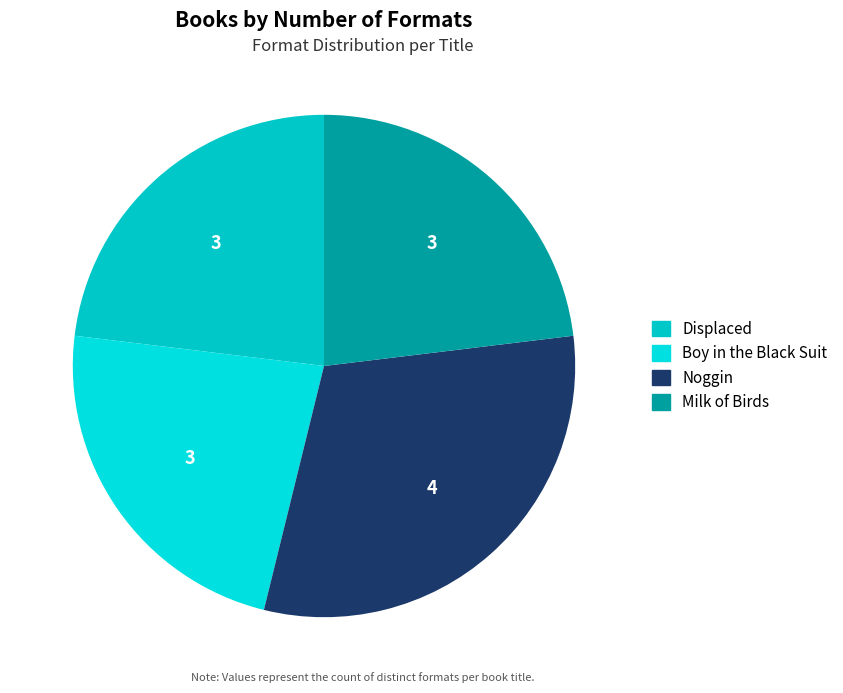

How many slices are in this pie chart?

4